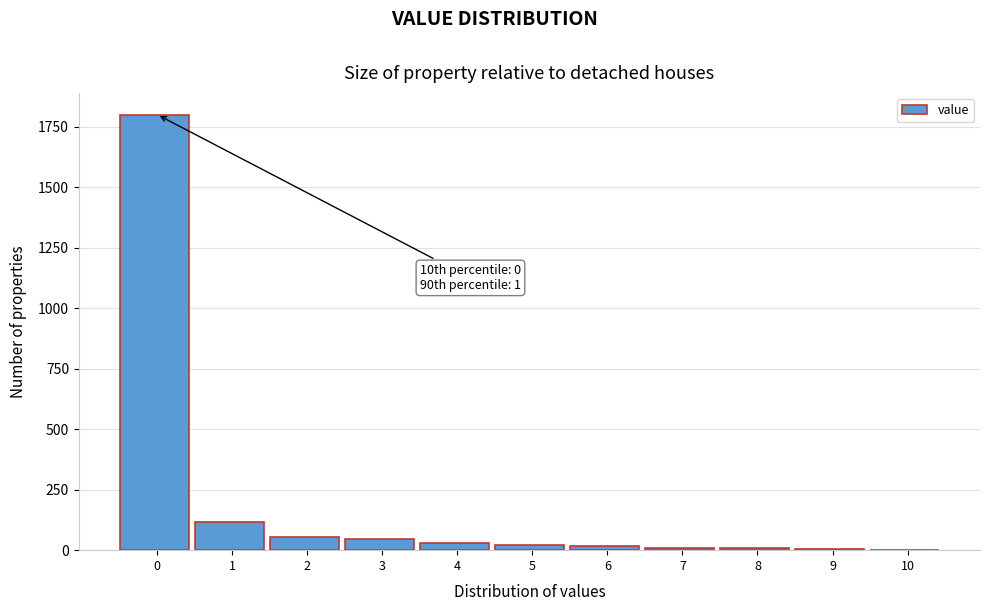

True or false: the data shows 1800 at 0.

True